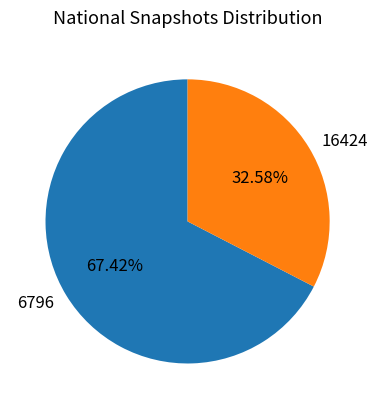

Approximately how many times larger is the value at 6796 compared to 16424?

2.1